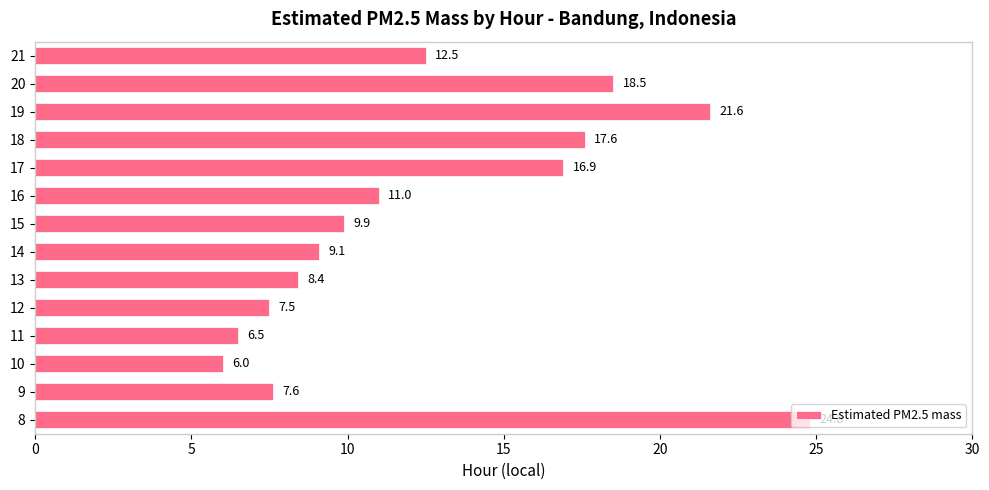

Rank the categories by value from lowest to highest.

10, 11, 12, 9, 13, 14, 15, 16, 21, 17, 18, 20, 19, 8